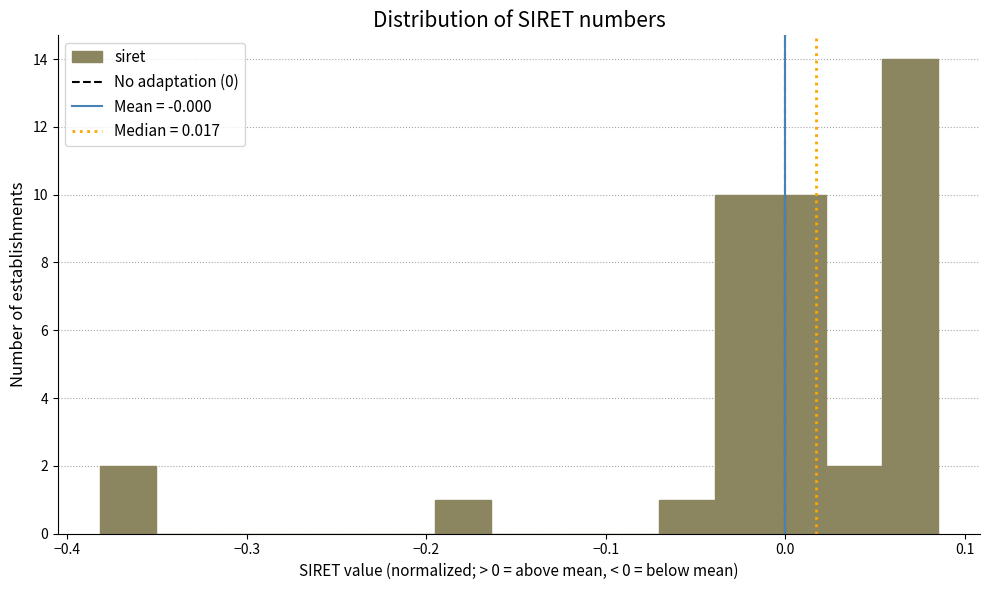

Around what value on the x-axis is the tallest bar? Give the approximate position of its centre, as read against the axis.

0.07